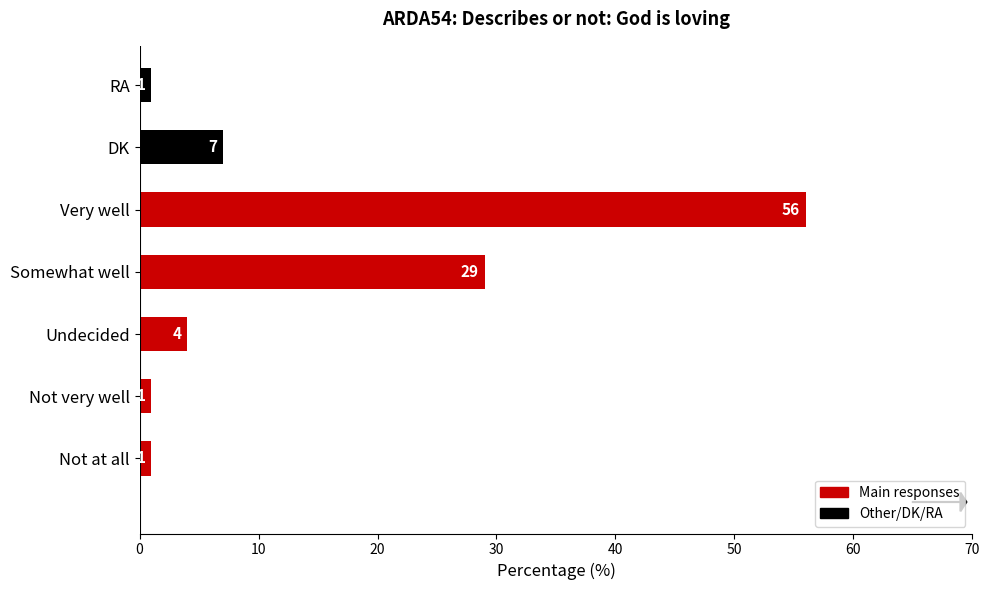

True or false: the data shows 83 at Very well.

False